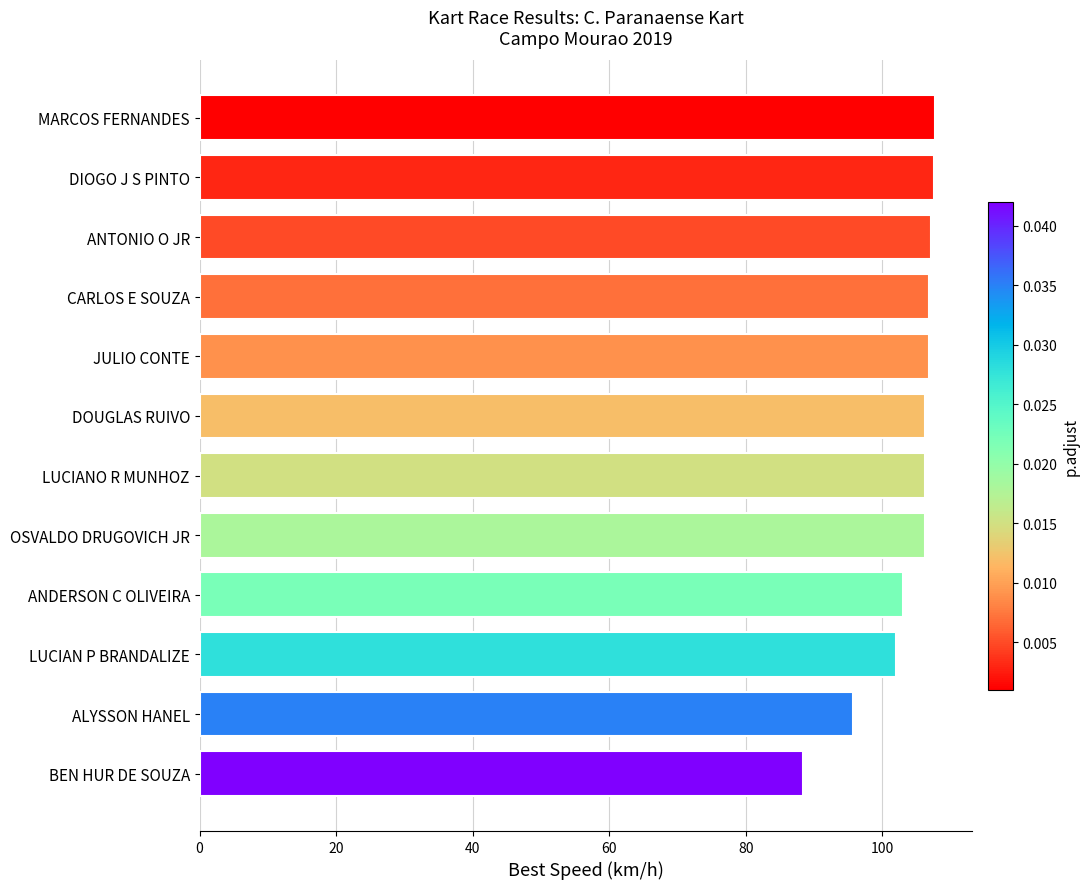

Approximately how many times larger is the value at MARCOS FERNANDES compared to DOUGLAS RUIVO?

1.0